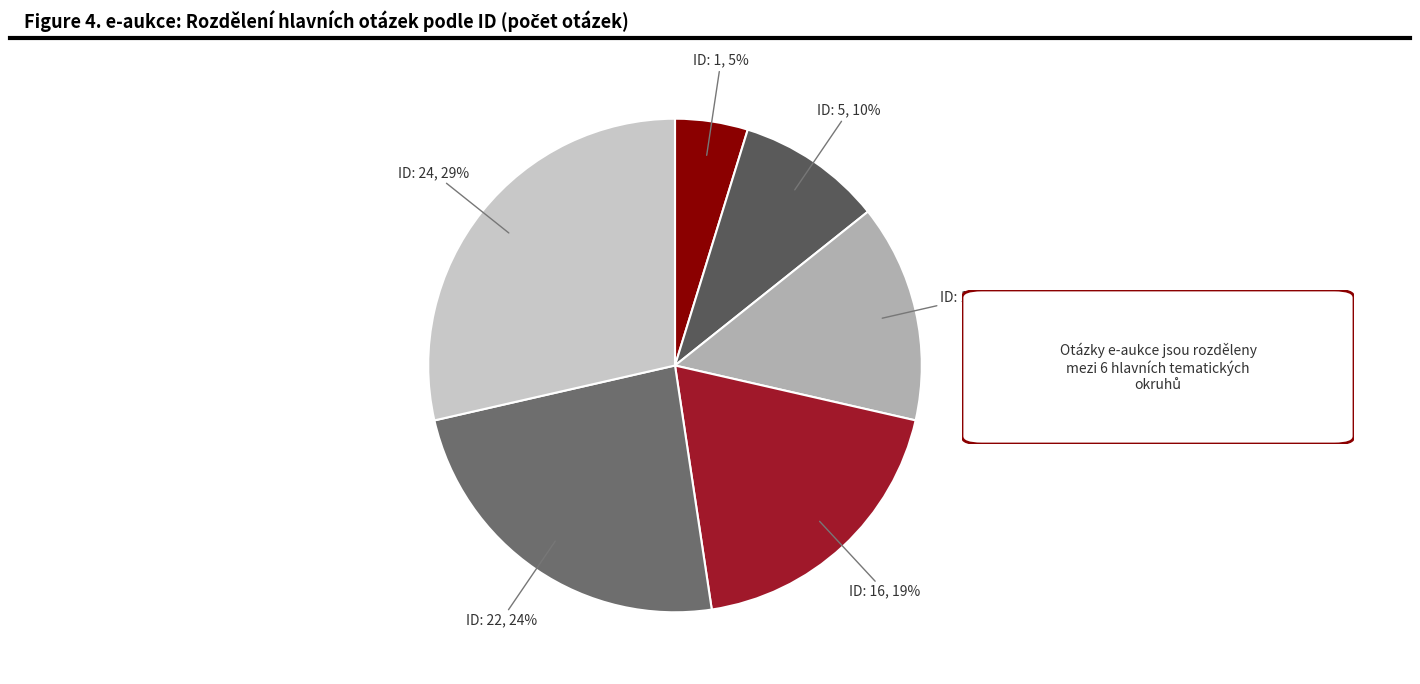

True or false: ID: 24 accounts for 37% of the total.

False